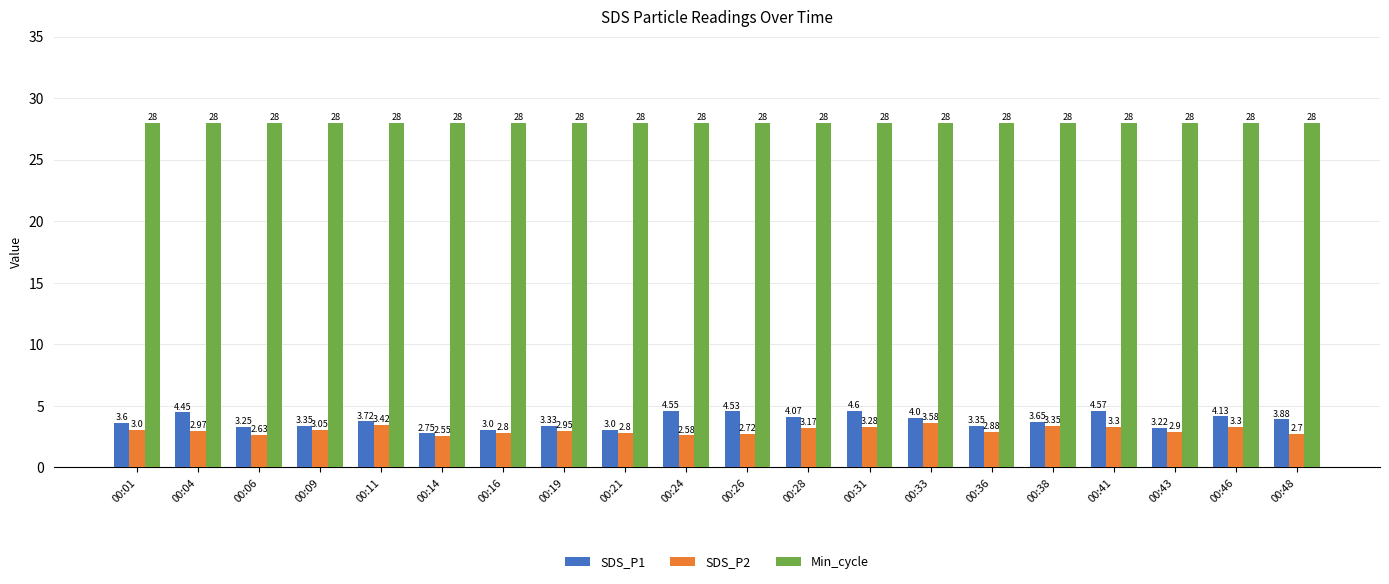

What are all the series names shown in the legend?

SDS_P1, SDS_P2, Min_cycle